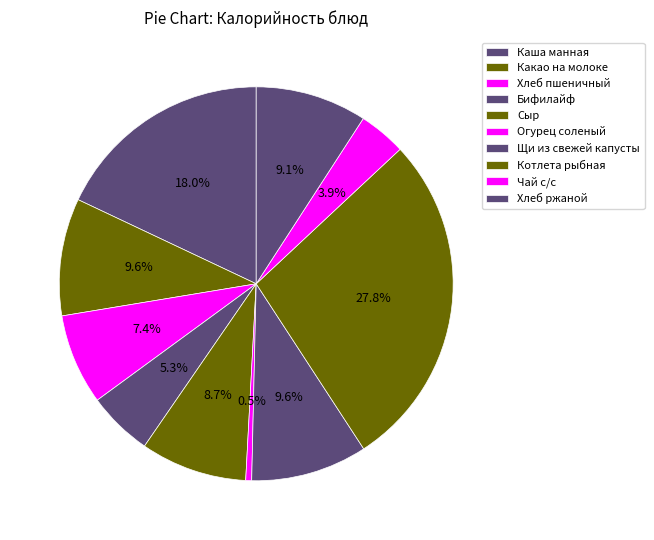

Is Какао на молоке the majority of the pie?

No